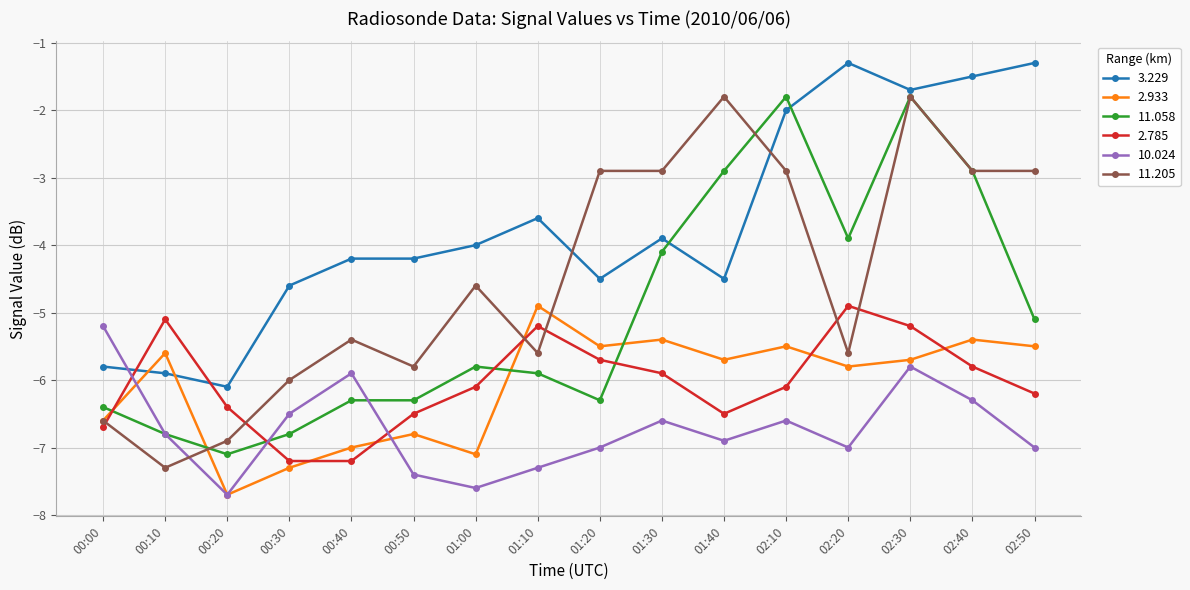

Rank the series at 01:40 from lowest to highest value.

10.024, 2.785, 2.933, 3.229, 11.058, 11.205